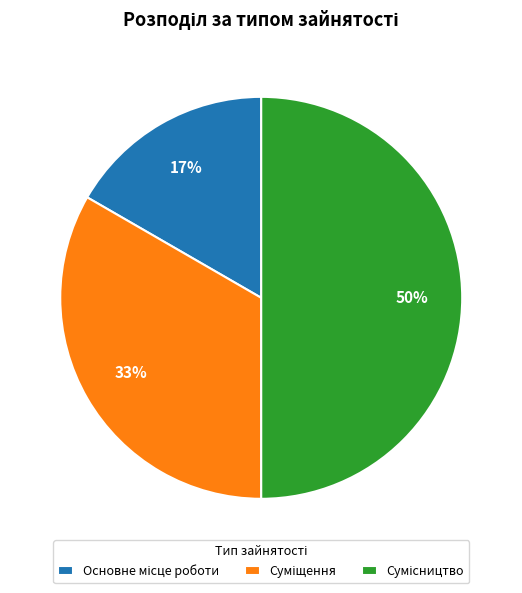

To the nearest percent, what is the difference between the largest and smallest slice percentages?

33%